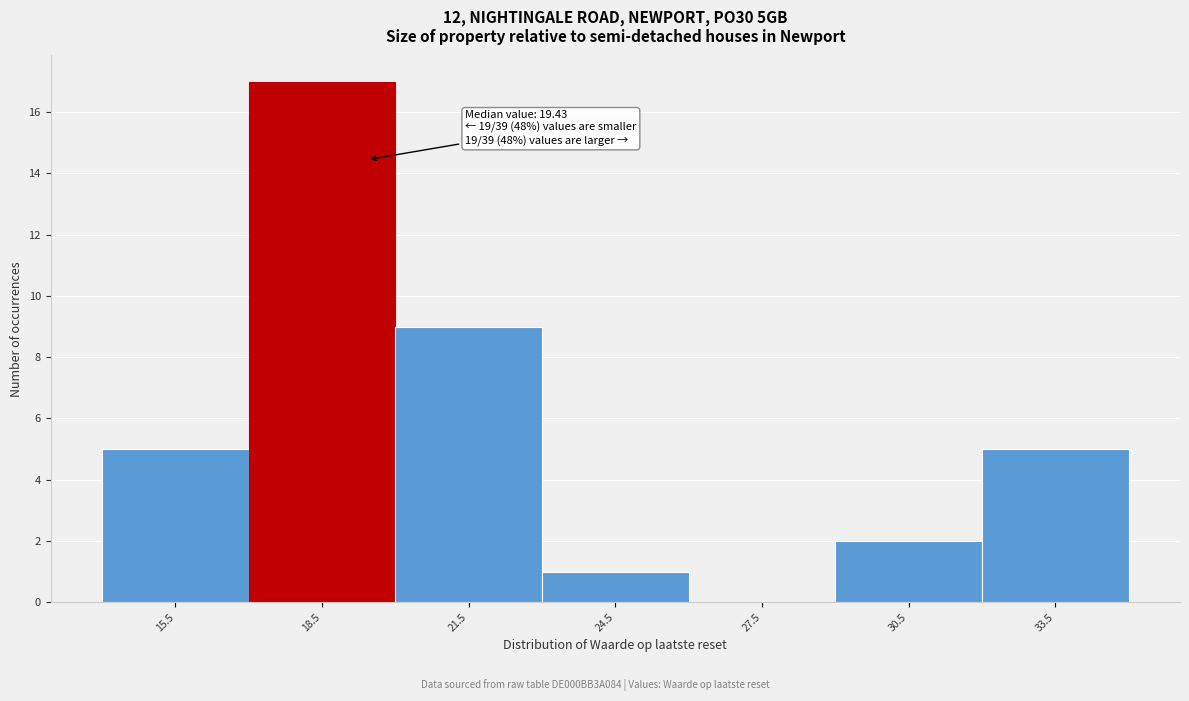

Over which range of the x-axis is the bar tallest?

17 to 20